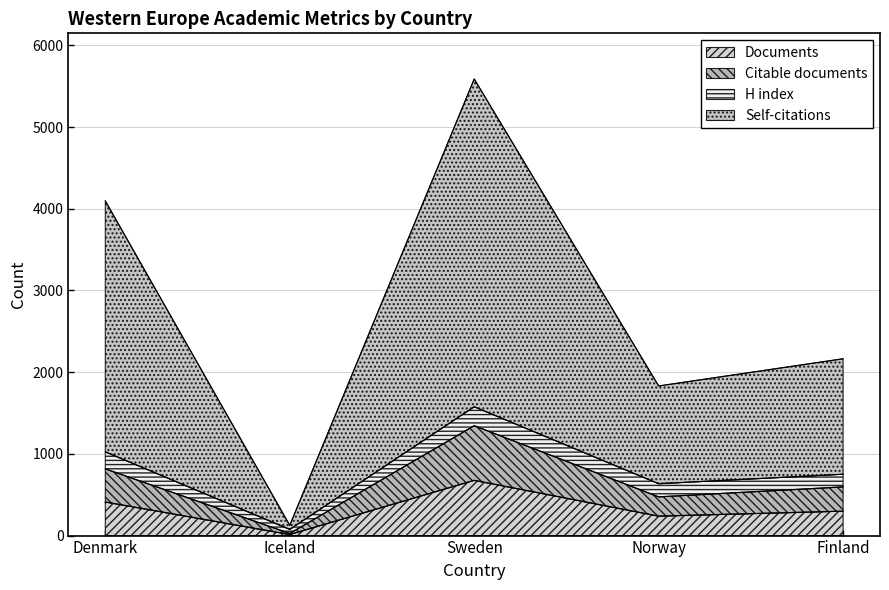

The value of Documents at Norway is 142. True or false?

False